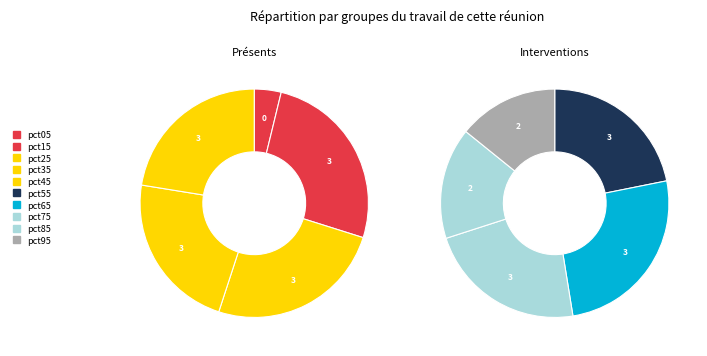

Is there a majority slice in this chart?

No